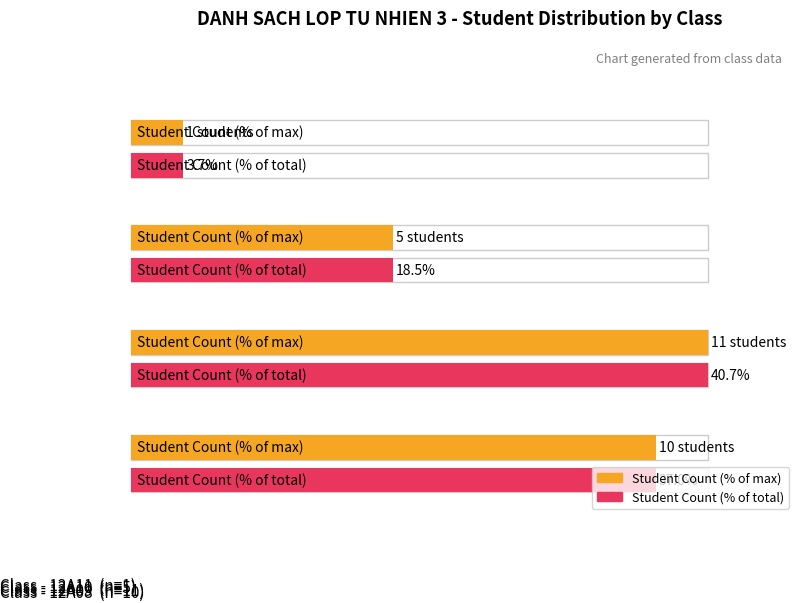

What is the sum of the Maximum utilization values at 12A08 and 12A09?

21